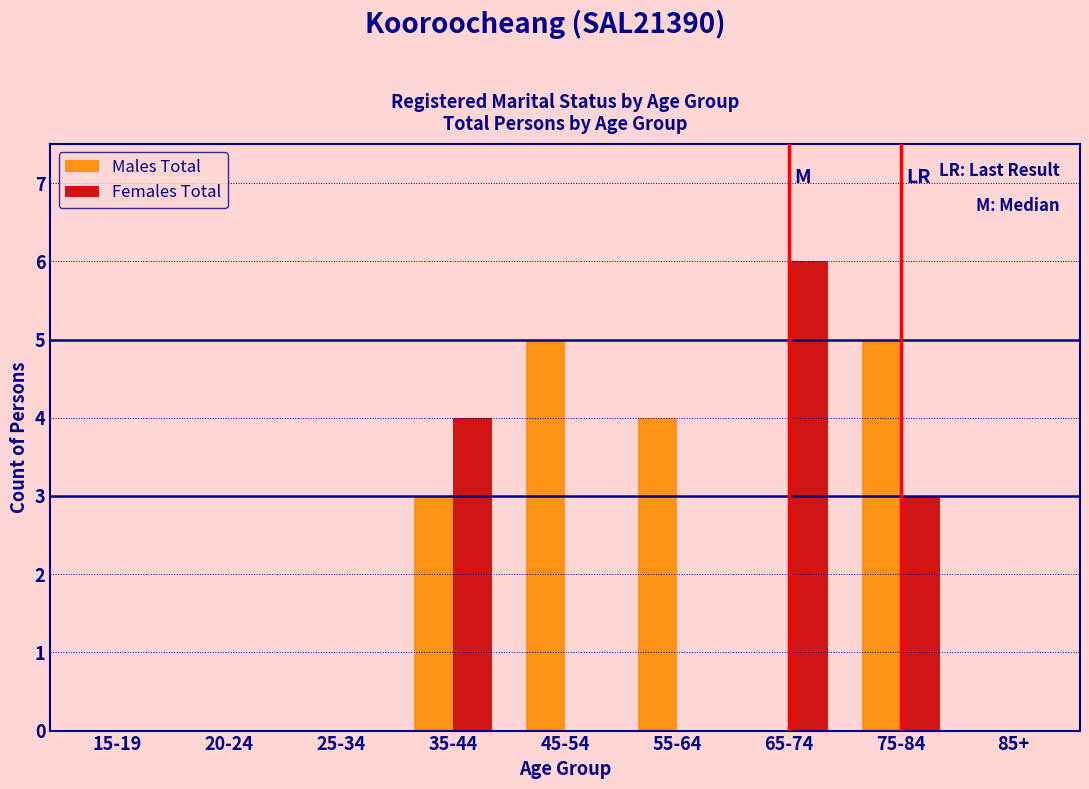

Reading left to right, extract all data points from this chart.

Males Total: 15-19=0	20-24=0	25-34=0	35-44=3	45-54=5	55-64=4	65-74=0	75-84=5	85+=0
Females Total: 15-19=0	20-24=0	25-34=0	35-44=4	45-54=0	55-64=0	65-74=6	75-84=3	85+=0